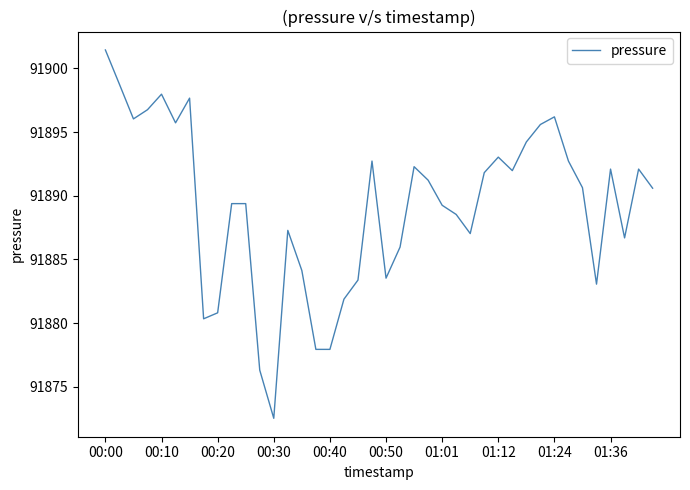

What is the difference between the maximum and minimum values?

28.9